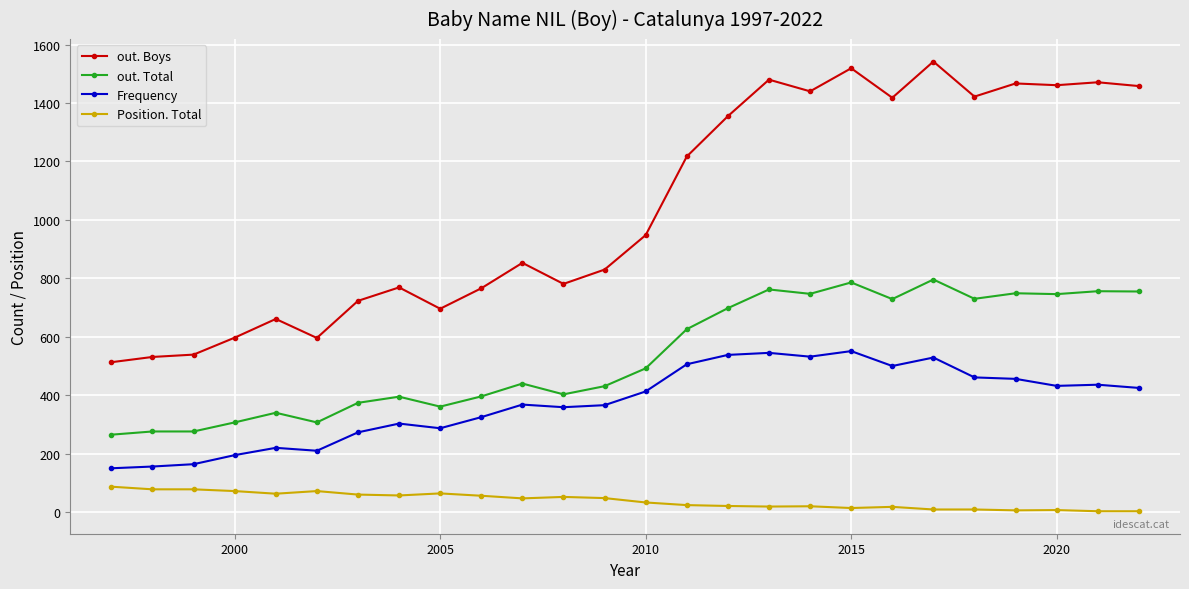

What are all the series names shown in the legend?

out. Boys, out. Total, Frequency, Position. Total